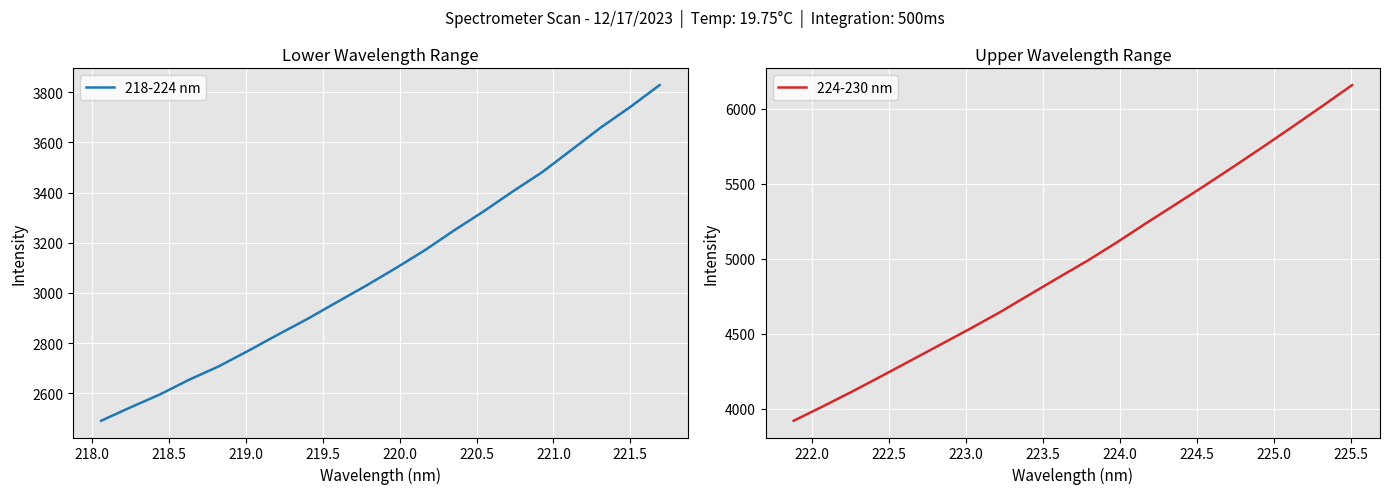

What is the highest value of the 218-224 nm series?

3828.6